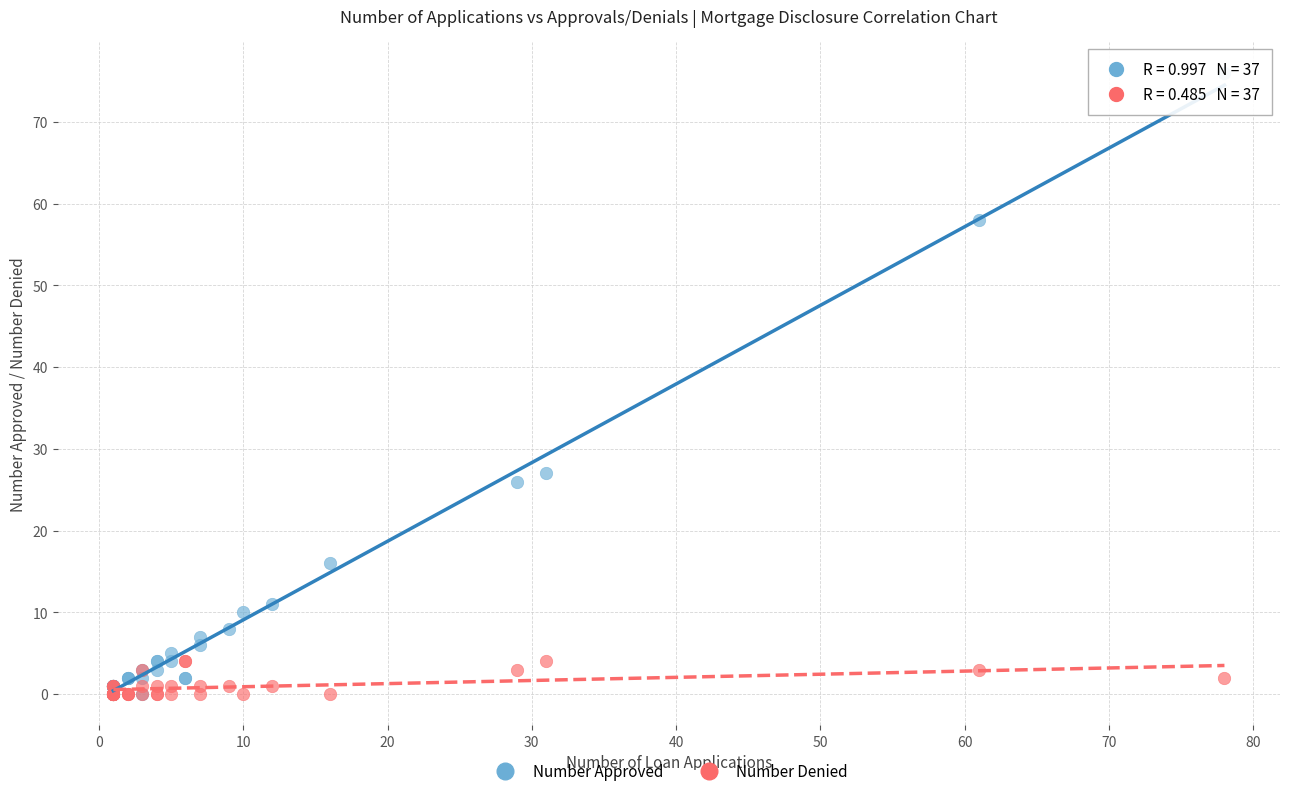

Across all series, what Y value is closest to 38?

27